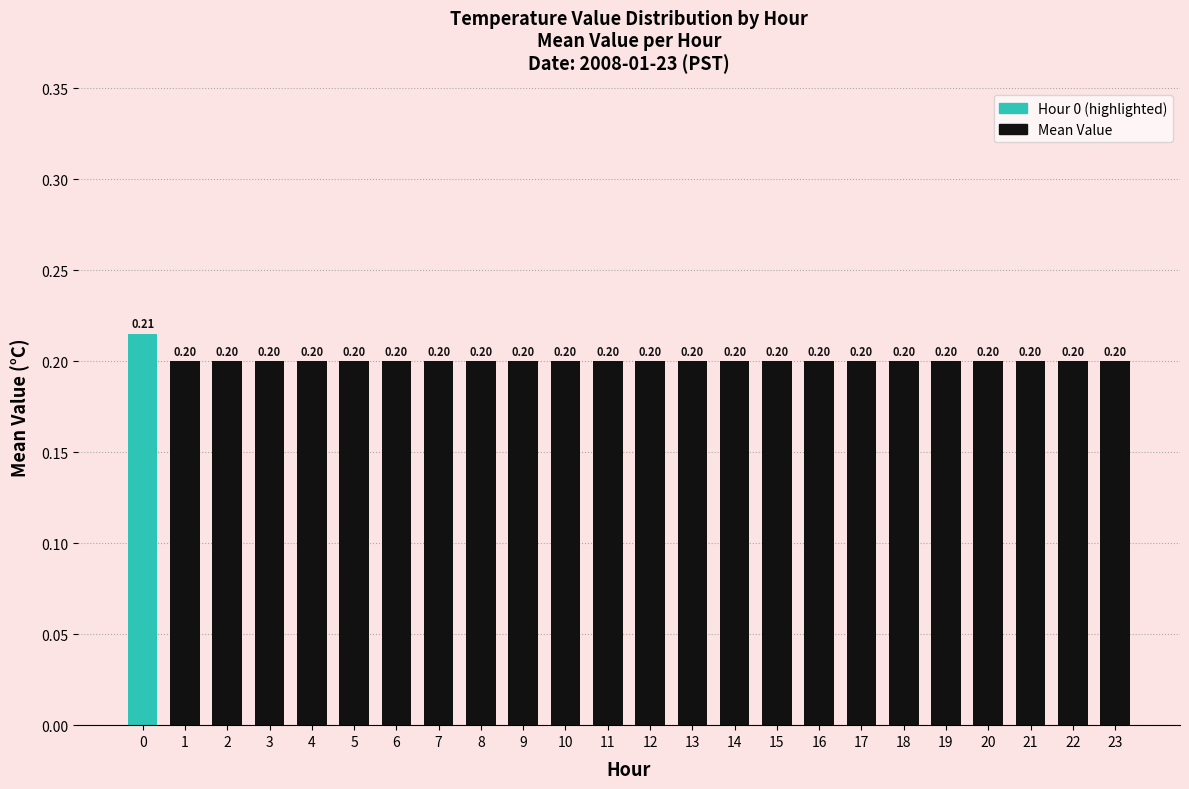

List the labels in order of value, largest first.

0, 1, 2, 3, 4, 5, 6, 7, 8, 9, 10, 11, 12, 13, 14, 15, 16, 17, 18, 19, 20, 21, 22, 23